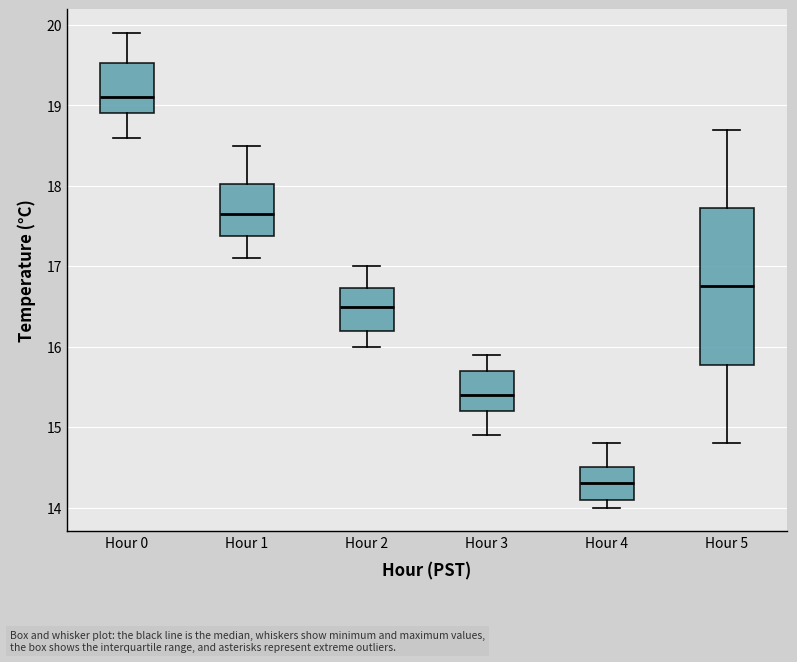

Where is the lower edge of the box for Hour 0 on the y-axis? The values are not printed on the chart, so give them approximately, as read against the axis.

18.9